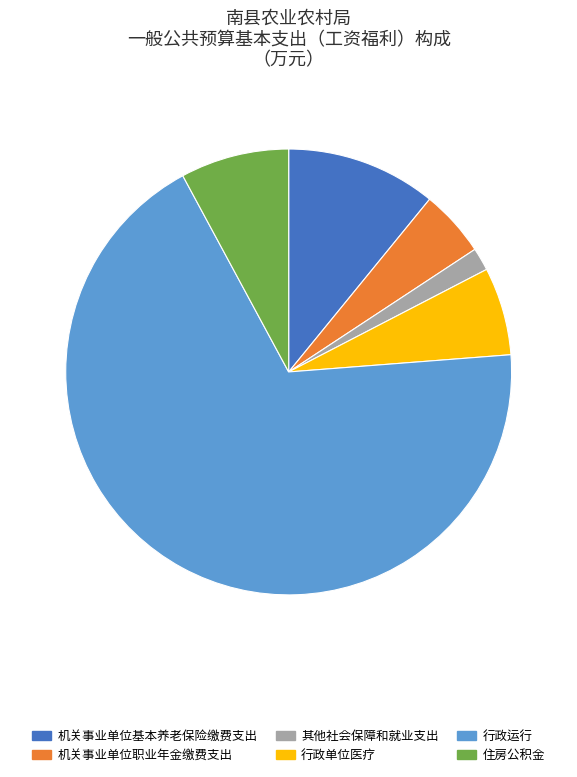

Which has a higher value, 行政运行 or 住房公积金?

行政运行